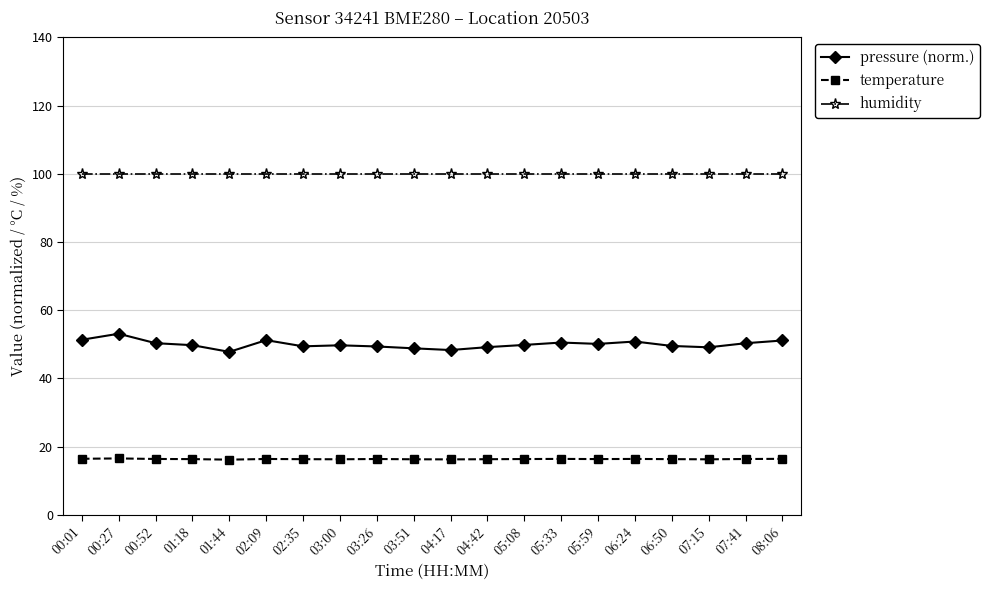

What is the value of the temperature point at the 10th from the left?

16.3